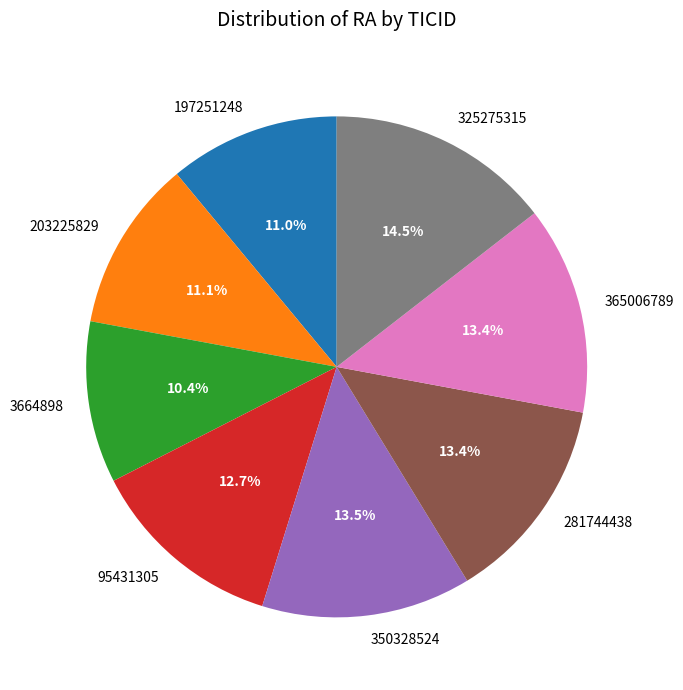

Between 95431305 and 3664898, which is larger?

95431305